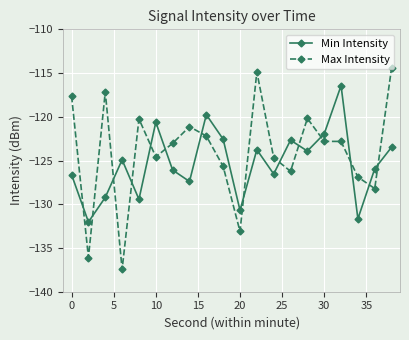

True or false: Max Intensity and Min Intensity cross at least once.

True